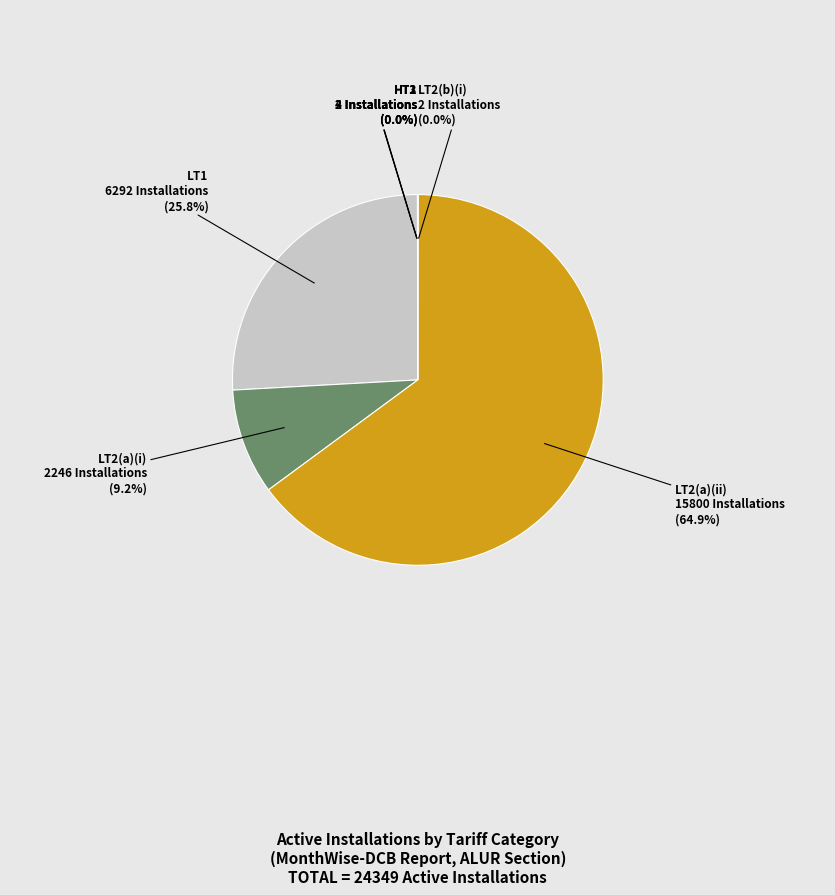

To the nearest percent, what is the average slice percentage?

14%